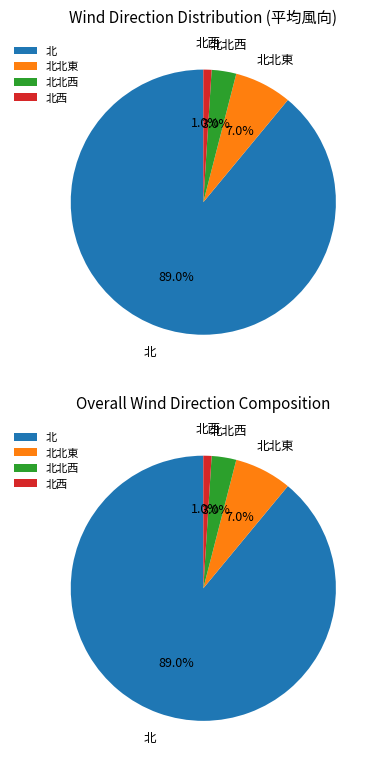

Rank the categories by value from lowest to highest.

北西, 北北西, 北北東, 北